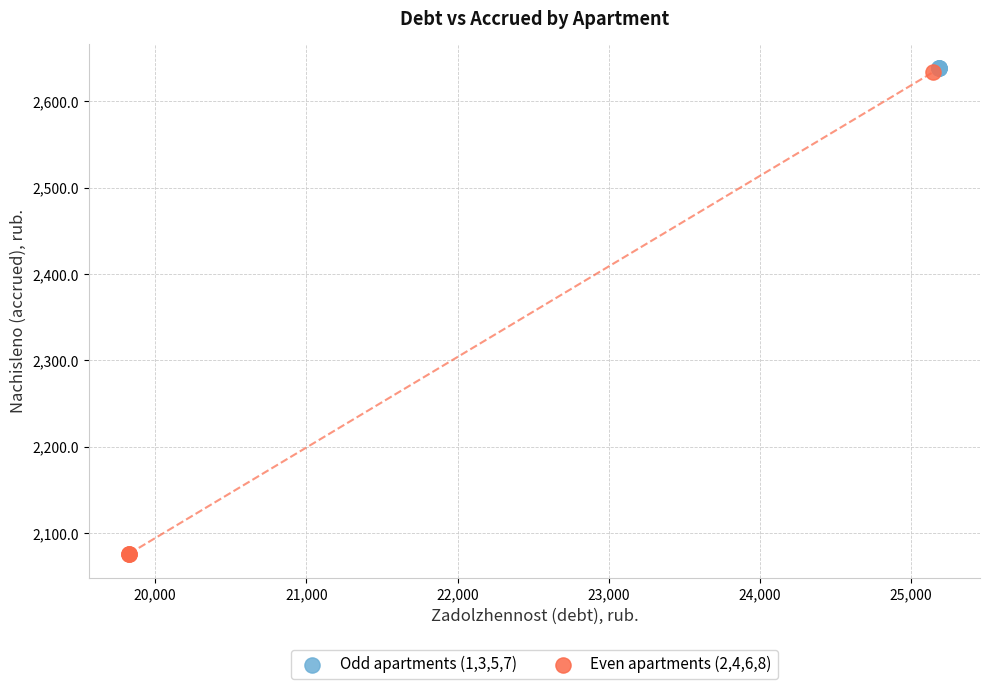

Which series reaches the minimum Y coordinate?

Even apartments (2,4,6,8)